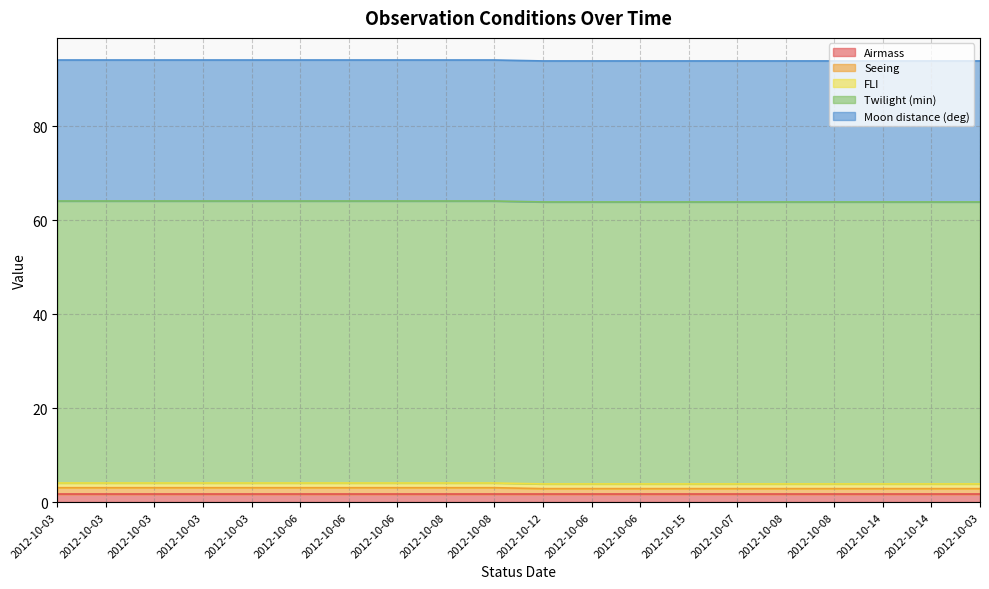

What is the average value of the FLI series?

1.0